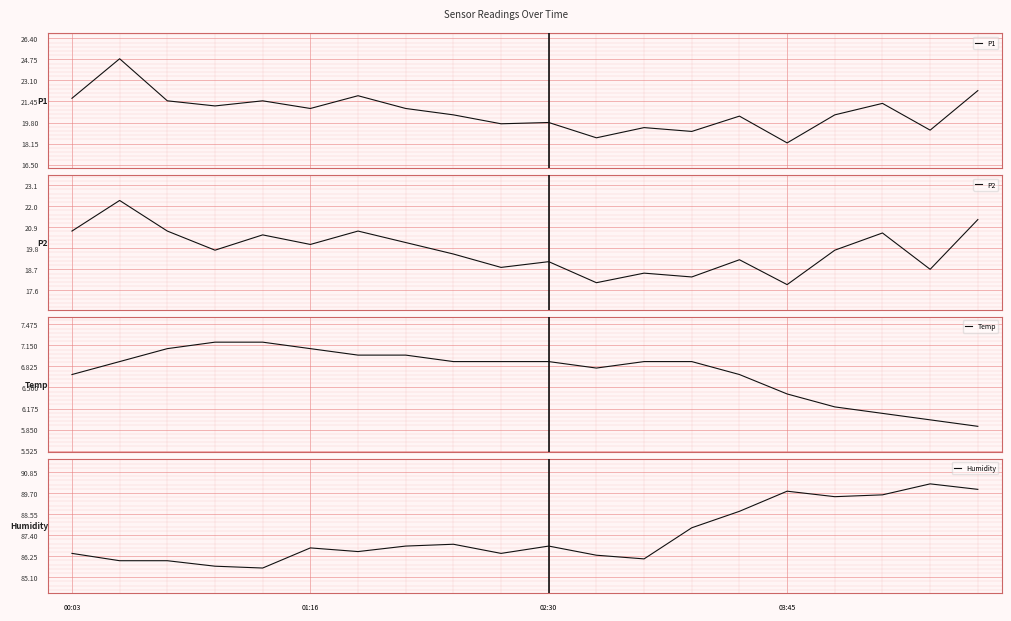

Reading left to right, list all the values displayed in this chart.

P1: 21.7	24.8	21.5	21.1	21.5	20.9	21.9	20.9	20.4	19.7	19.8	18.6	19.4	19.1	20.3	18.2	20.4	21.3	19.2	22.3
P2: 20.7	22.3	20.7	19.7	20.5	20.0	20.7	20.1	19.5	18.8	19.1	18.0	18.5	18.3	19.2	17.9	19.7	20.6	18.7	21.3
Temp: 6.7	6.9	7.1	7.2	7.2	7.1	7.0	7.0	6.9	6.9	6.9	6.8	6.9	6.9	6.7	6.4	6.2	6.1	6.0	5.9
Humidity: 86.4	86.0	86.0	85.7	85.6	86.7	86.5	86.8	86.9	86.4	86.8	86.3	86.1	87.8	88.7	89.8	89.5	89.6	90.2	89.9